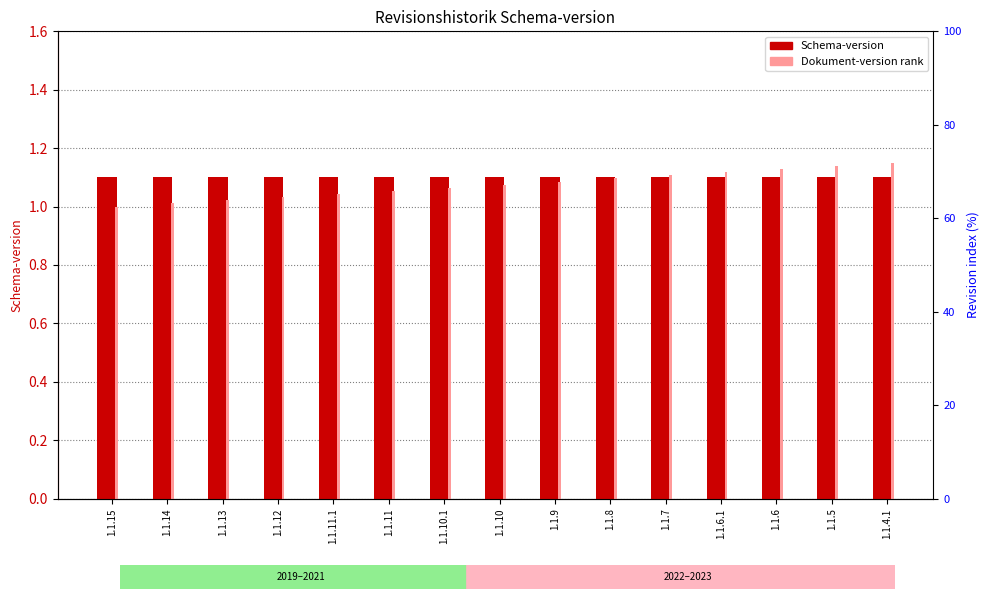

Which has a higher value, 1.1.10 or 1.1.11.1?

1.1.10